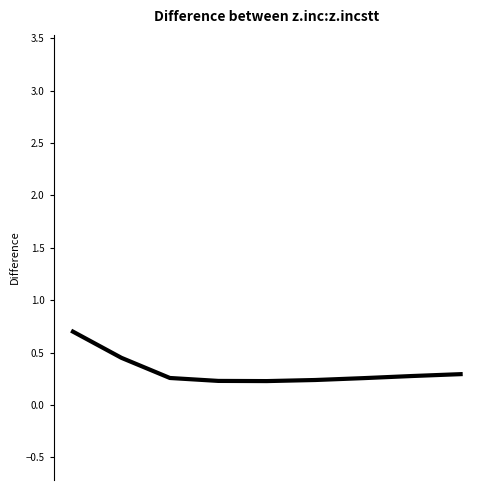

What is the difference between the second highest and second lowest values?

0.2